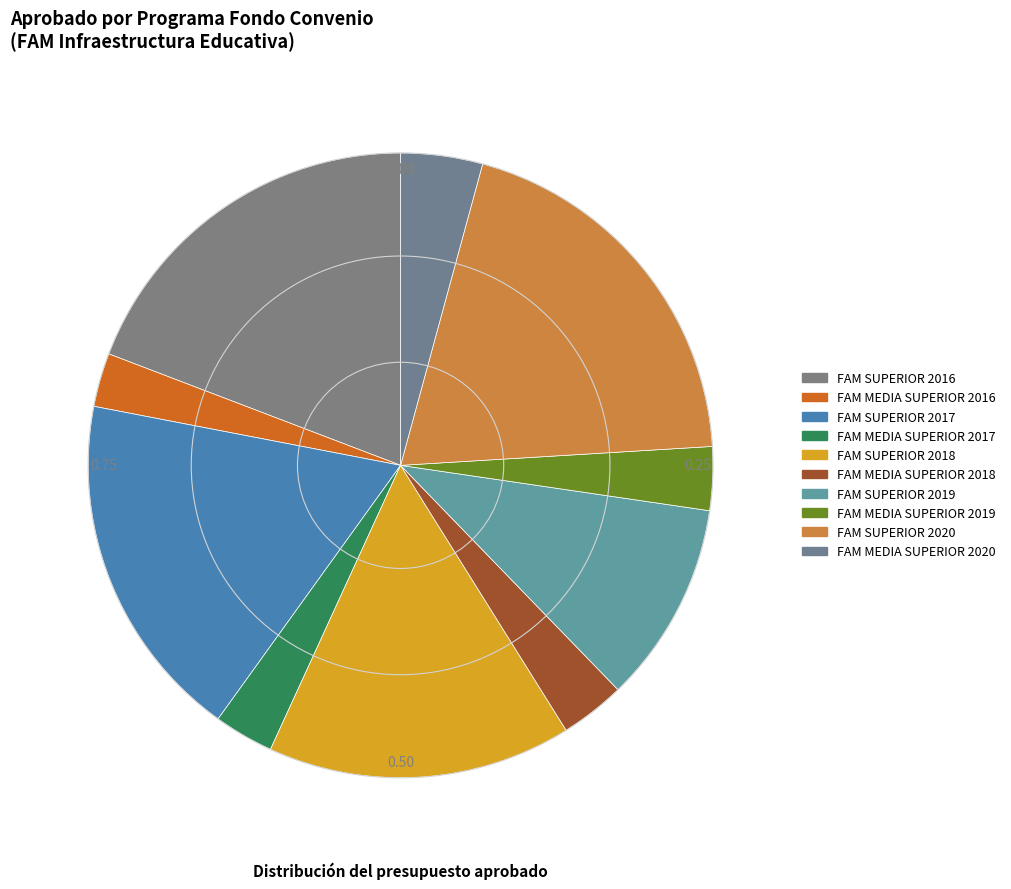

Does FAM MEDIA SUPERIOR 2020 represent more than half of the total?

No